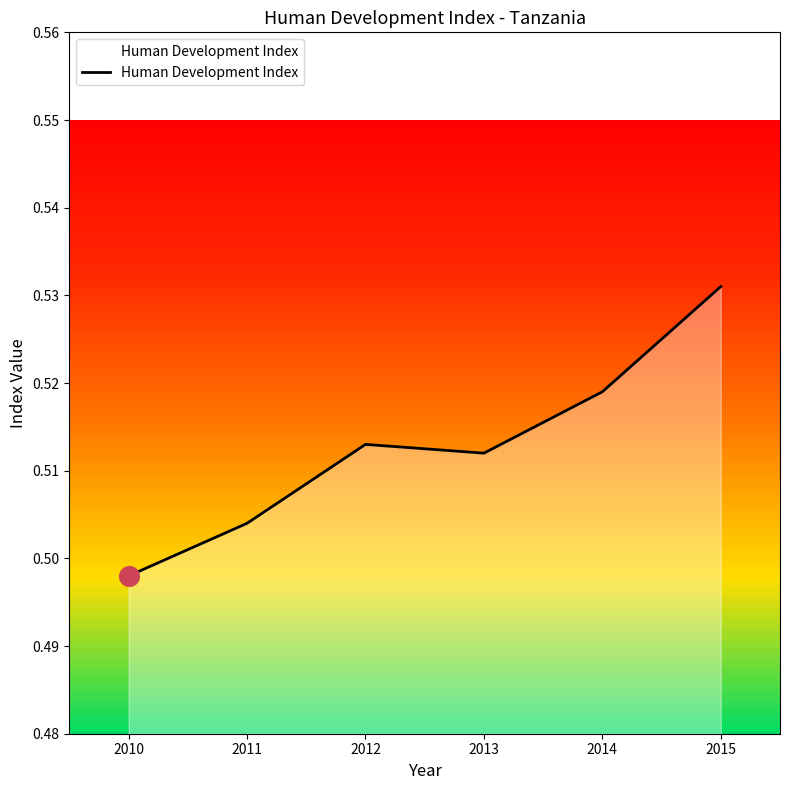

Which has a higher value, 2010 or 2014?

2014